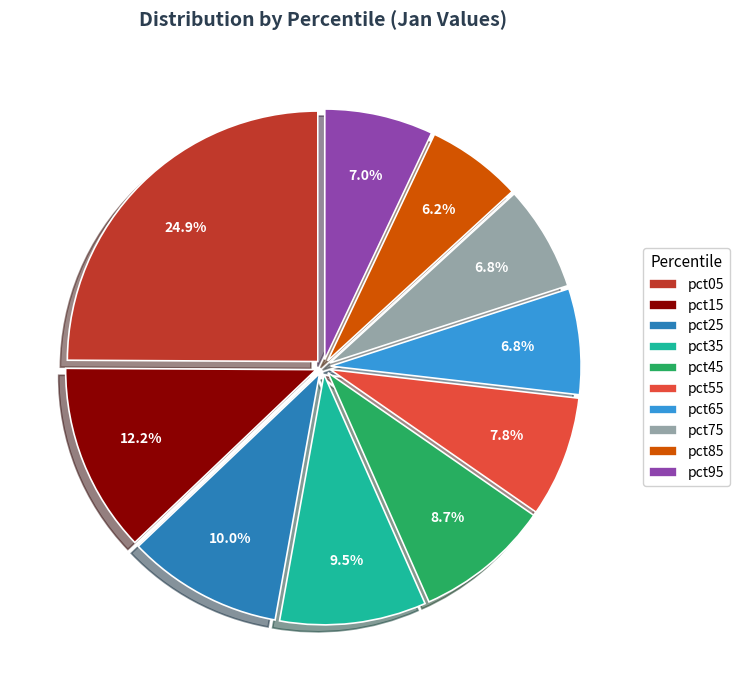

Count the number of slices in the pie.

10